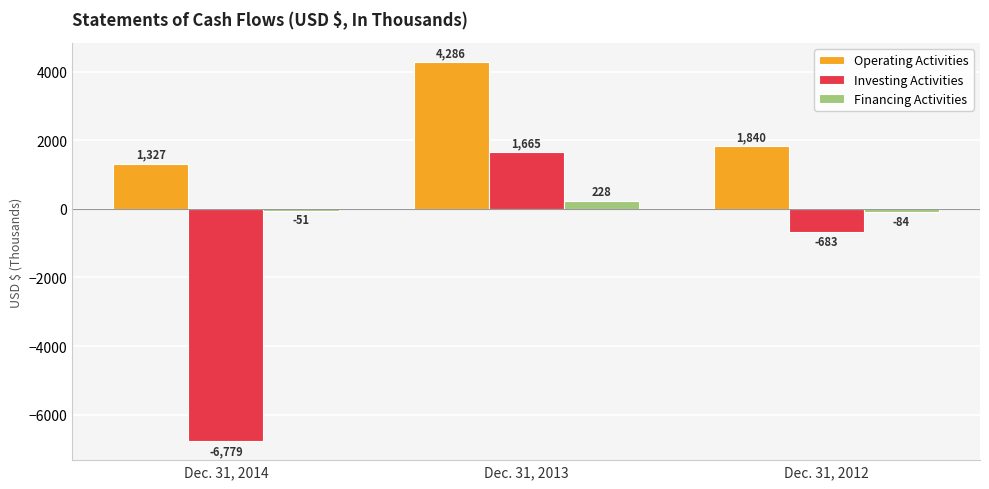

What is the highest value of the Operating Activities series?

4286